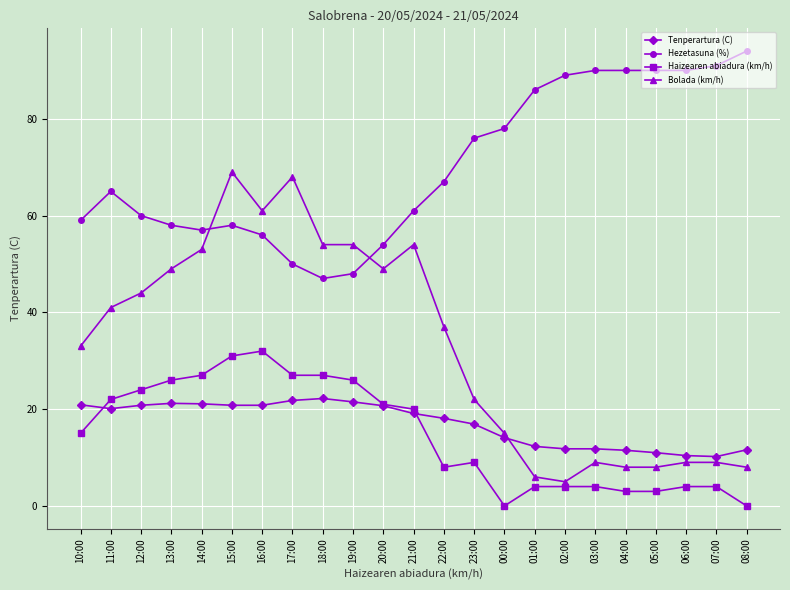

Where do Hezetasuna (%) and Bolada (km/h) first cross each other?

14:00 and 15:00